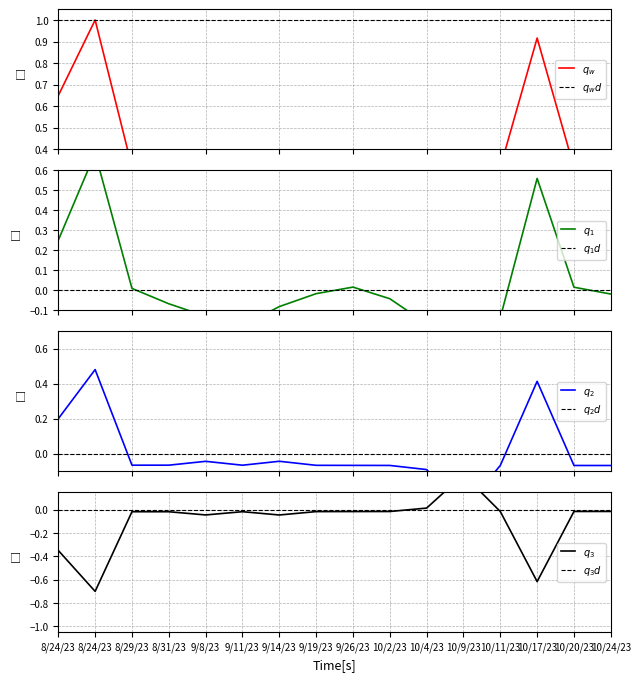

Where is the first local maximum?

8/24/23